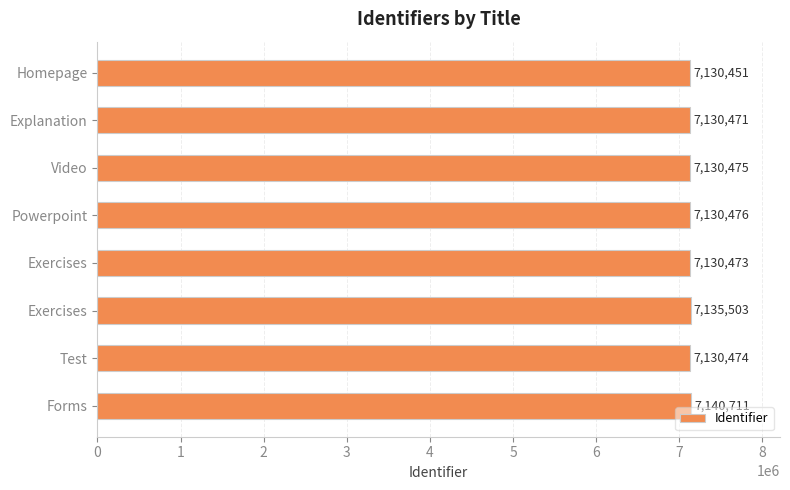

What is the minimum value shown in the chart?

7130451